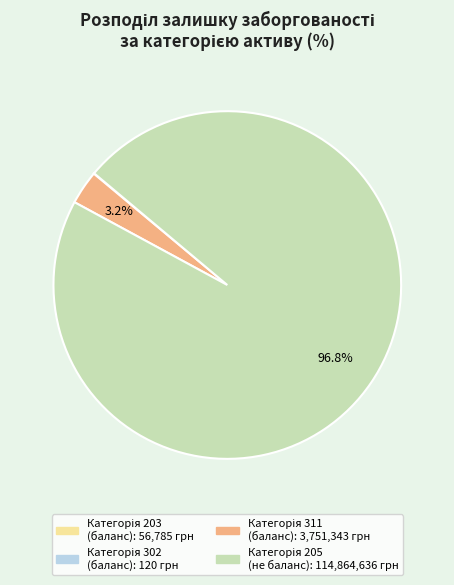

Is there a majority slice in this chart?

Yes